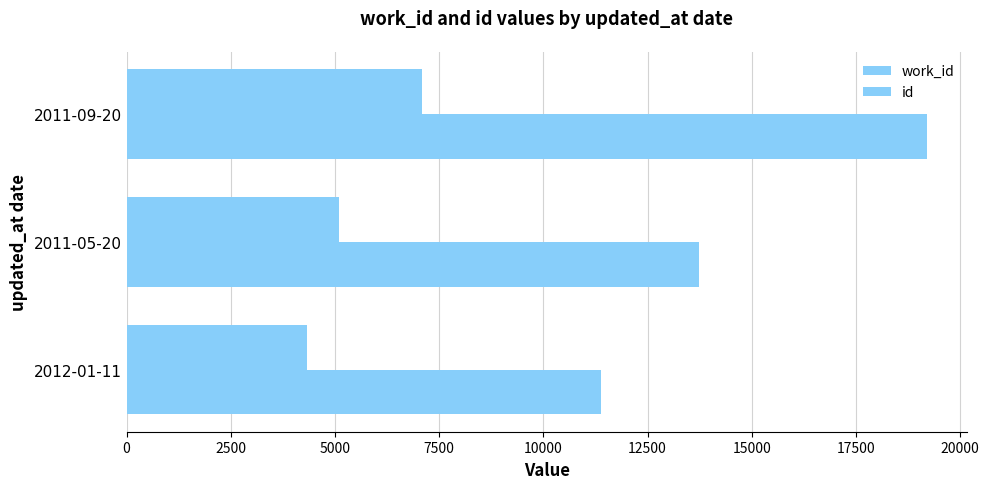

How many series are shown in this chart?

2